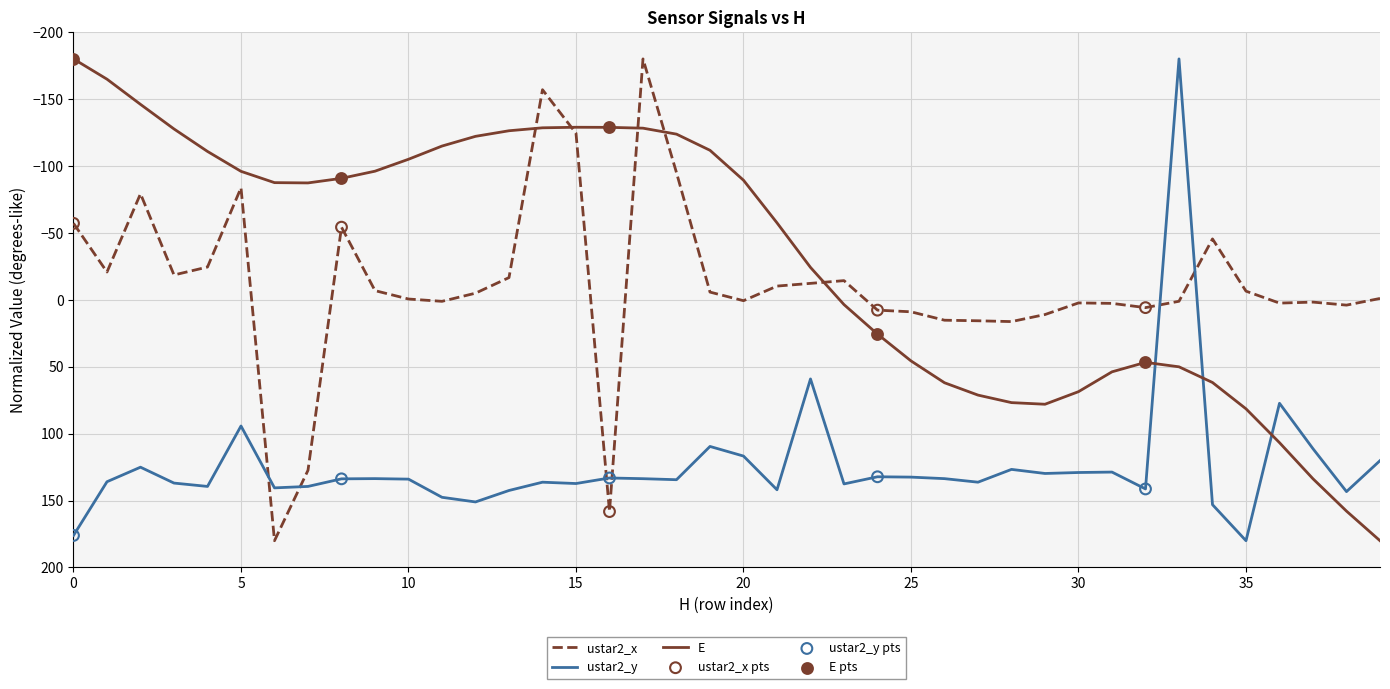

What is the difference between the maximum and minimum values in the E series?

360.0